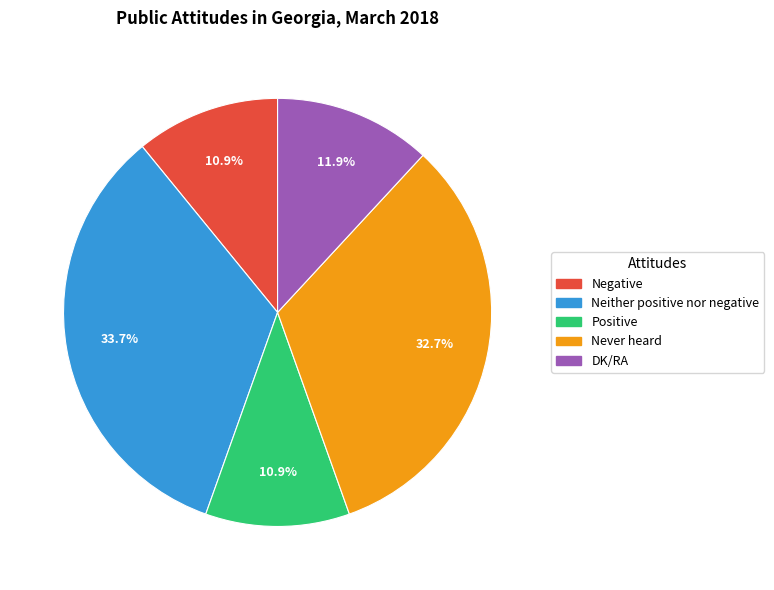

What is the ratio of the value at Never heard to the value at Neither positive nor negative?

1.0